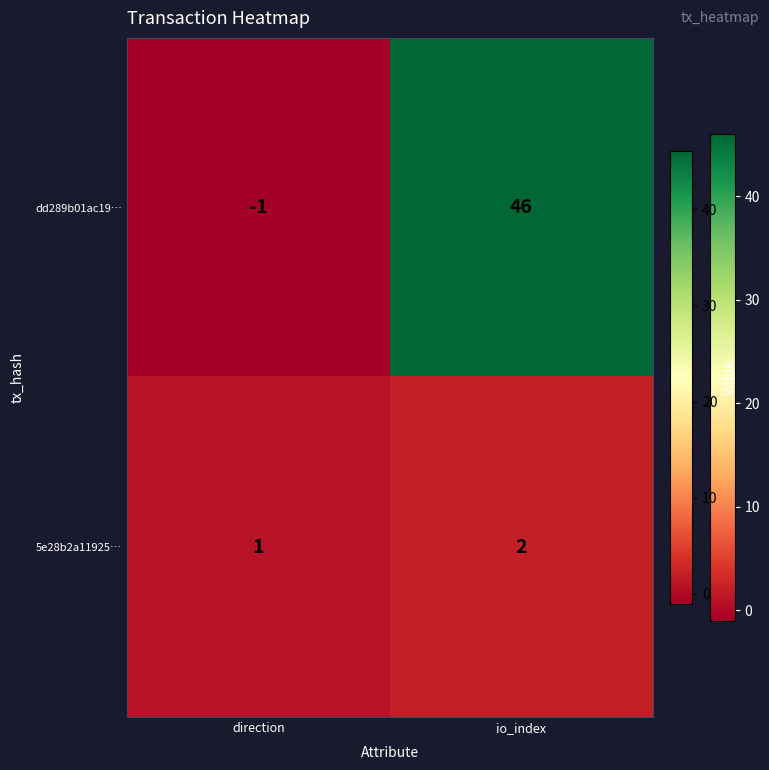

List the series in order of their peak value, highest first.

dd289b01ac19…, 5e28b2a11925…